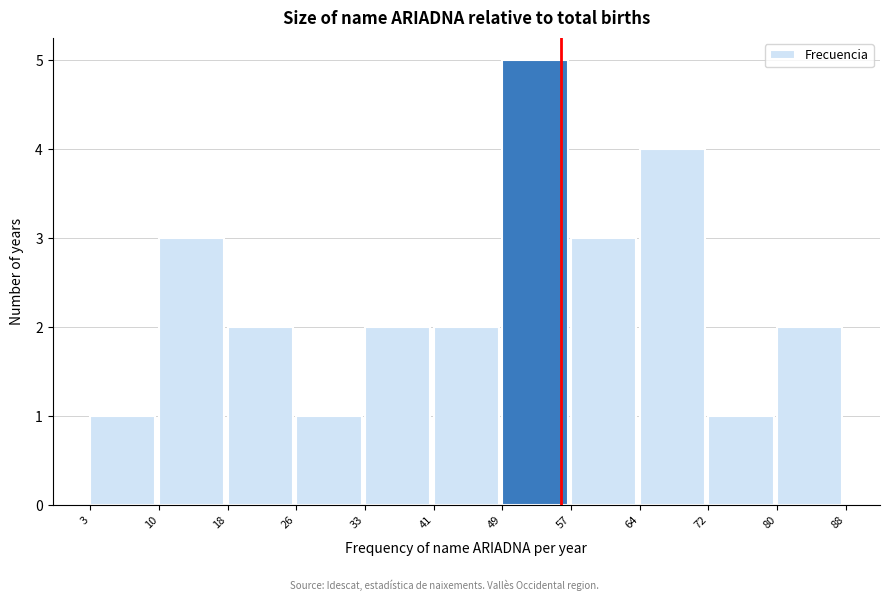

Over which range of the x-axis is the bar tallest?

49 to 57